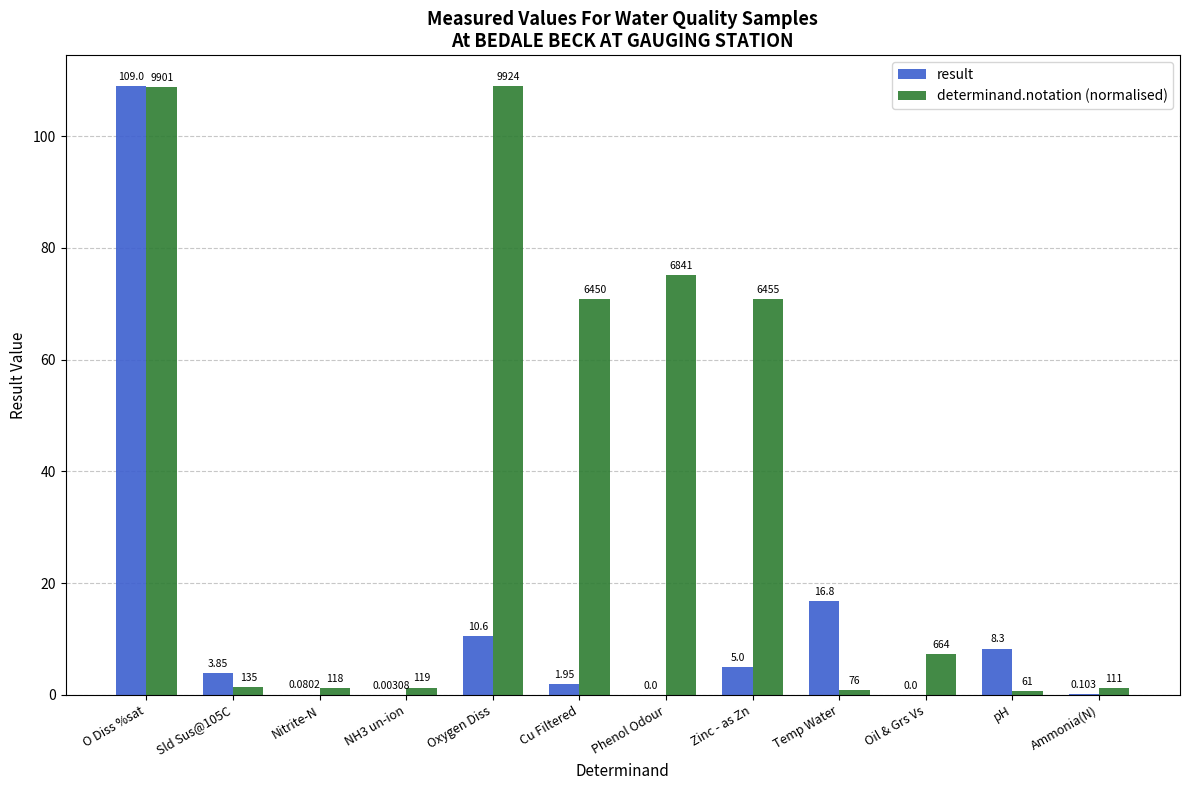

The value of result at Zinc - as Zn is 5.0. True or false?

True